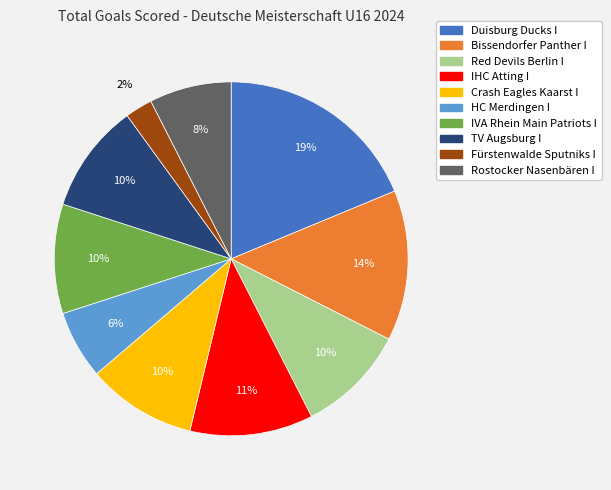

To the nearest percent, what is the average slice percentage?

10%